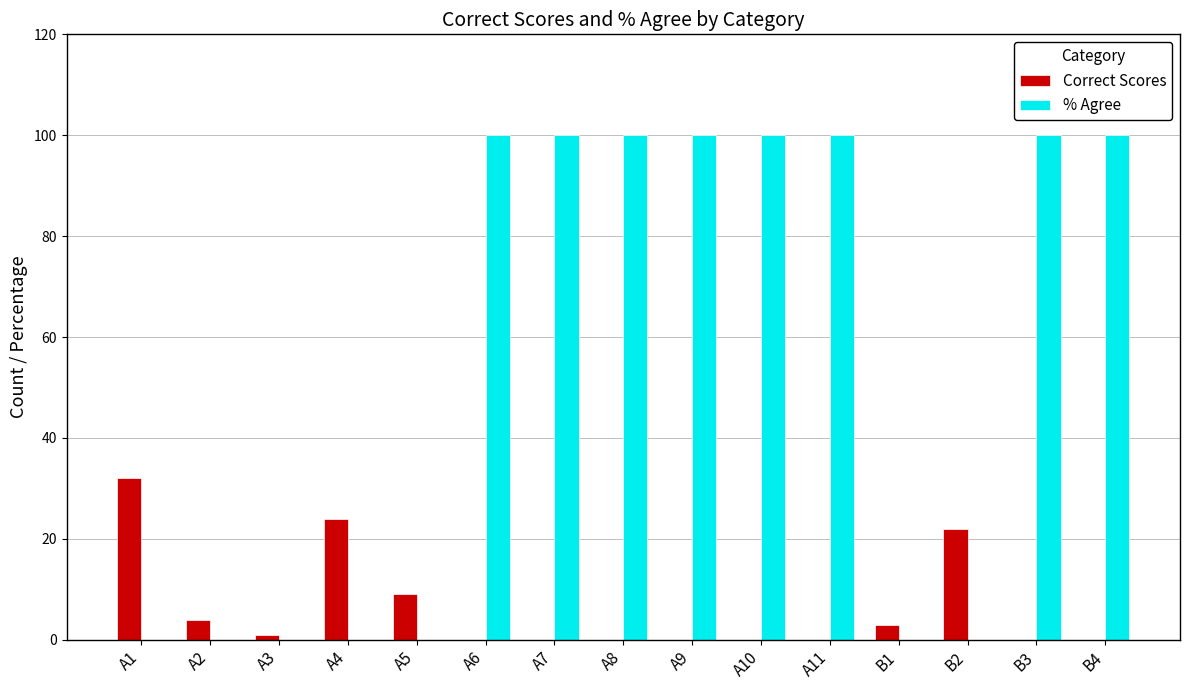

Reading left to right, transcribe all the data shown in this chart.

Correct Scores: A1=32	A2=4	A3=1	A4=24	A5=9	A6=0	A7=0	A8=0	A9=0	A10=0	A11=0	B1=3	B2=22	B3=0	B4=0
% Agree: A1=0	A2=0	A3=0	A4=0	A5=0	A6=100	A7=100	A8=100	A9=100	A10=100	A11=100	B1=0	B2=0	B3=100	B4=100